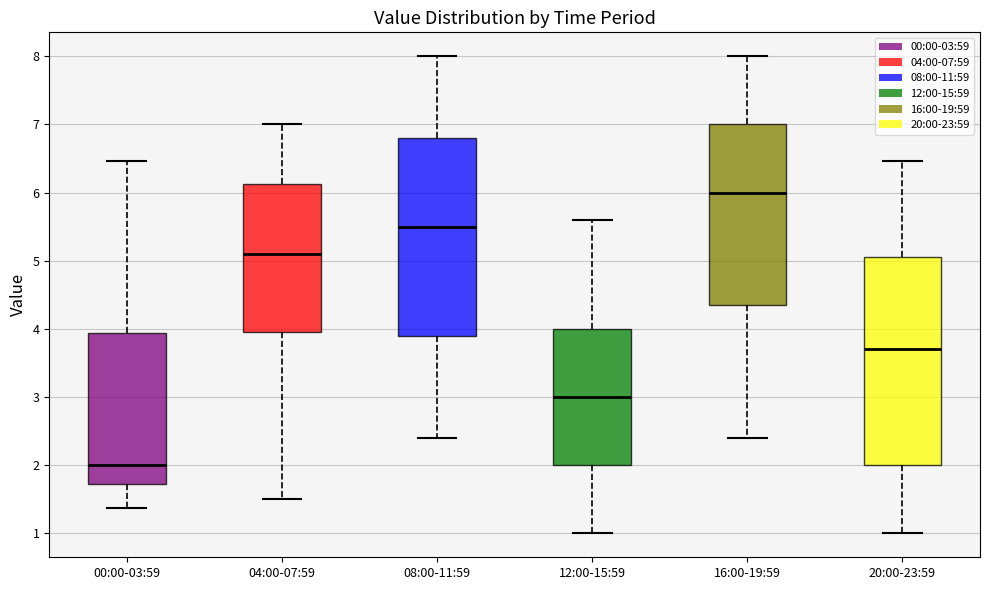

Reading left to right, read every box against the y-axis: the position of its median line, the range the box covers, and the ends of its whiskers. The values are not printed on the chart, so give them approximately, as read against the axis.

00:00-03:59: median 2.0, box 1.7 to 3.9, whiskers 1.4 to 6.5
04:00-07:59: median 5.1, box 4.0 to 6.1, whiskers 1.5 to 7.0
08:00-11:59: median 5.5, box 3.9 to 6.8, whiskers 2.4 to 8.0
12:00-15:59: median 3.0, box 2.0 to 4.0, whiskers 1.0 to 5.6
16:00-19:59: median 6.0, box 4.4 to 7.0, whiskers 2.4 to 8.0
20:00-23:59: median 3.7, box 2.0 to 5.1, whiskers 1.0 to 6.5